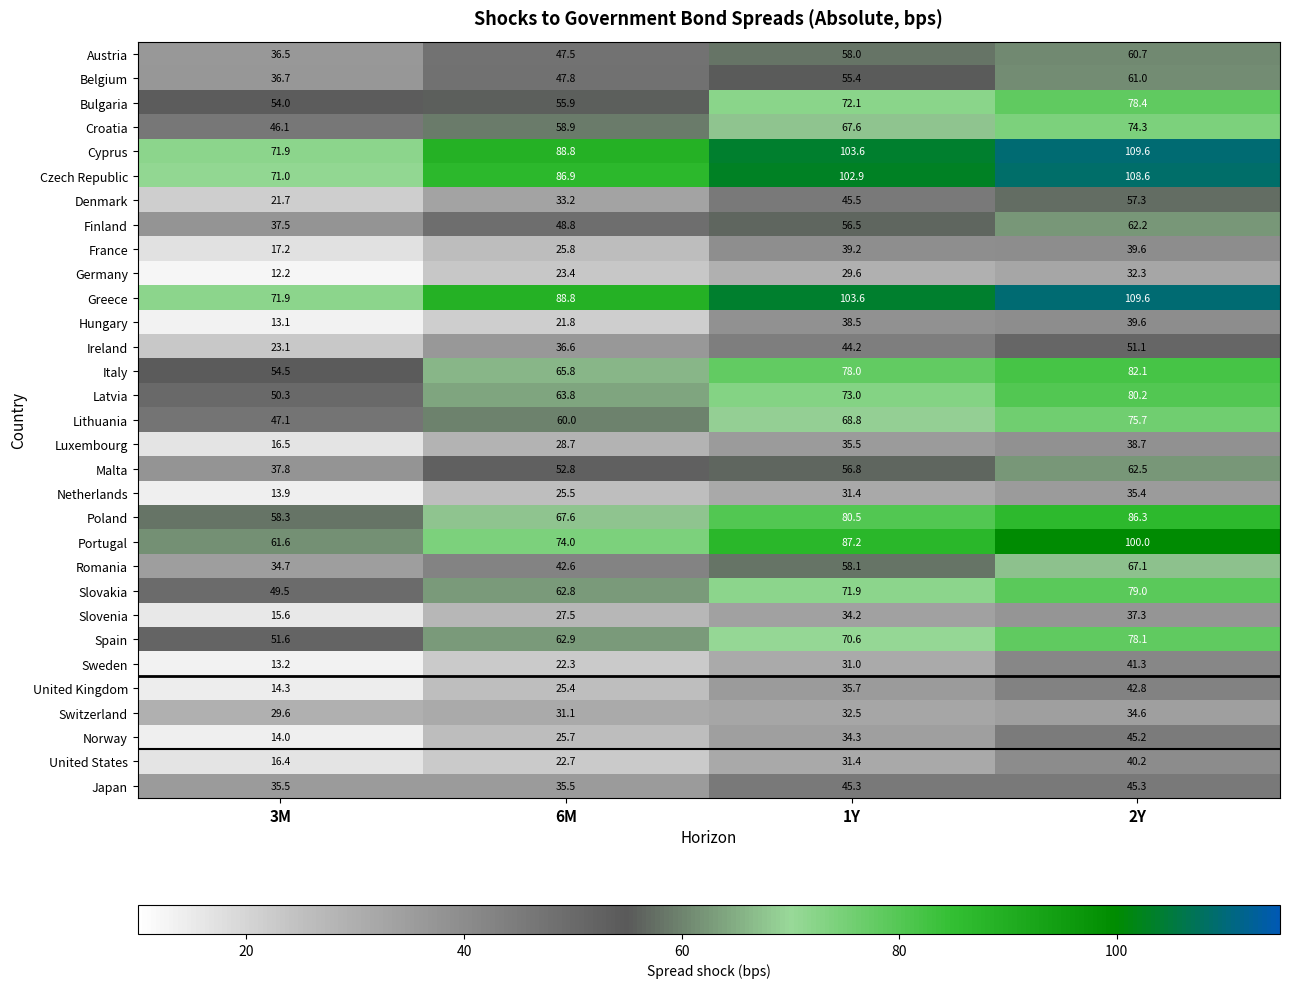

Rank the categories by Hungary value from highest to lowest.

2Y, 1Y, 6M, 3M